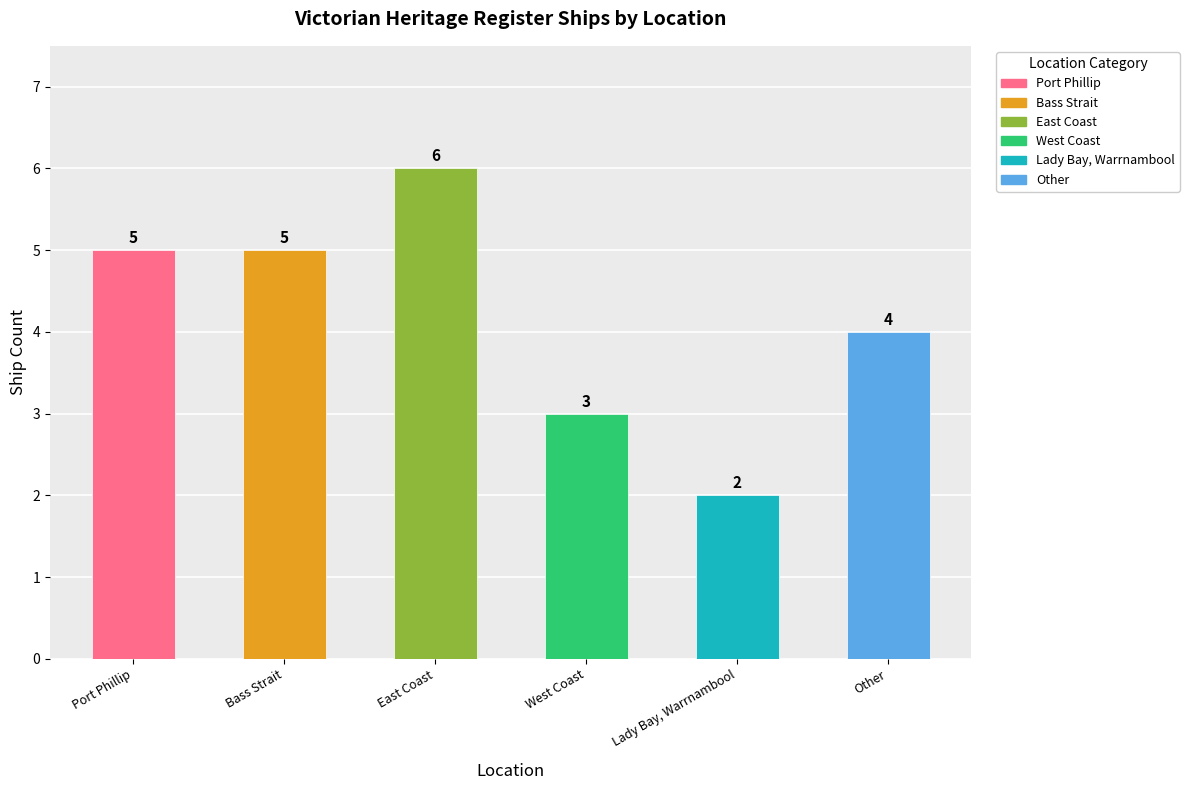

What is the ratio of the value at Other to the value at Port Phillip?

0.8